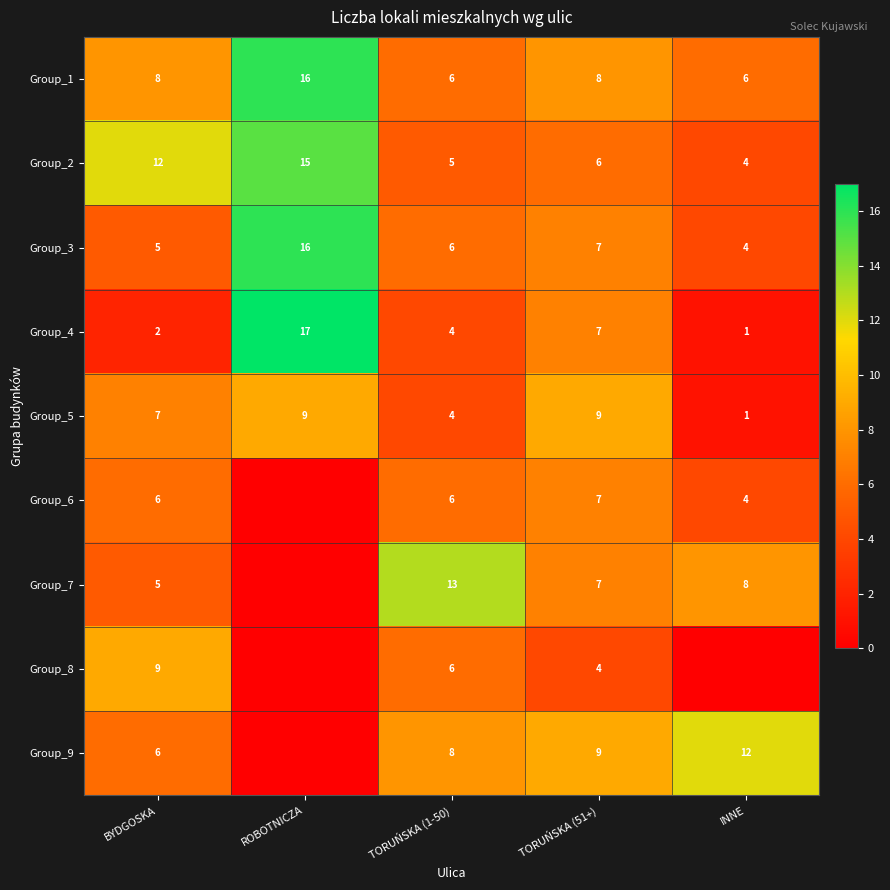

The Group_2 series shows 12 at BYDGOSKA. True or false?

True